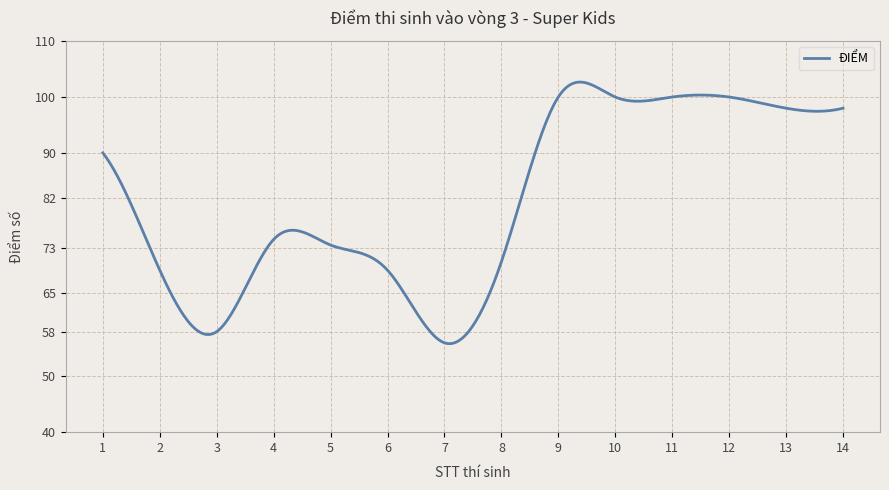

What is the minimum value shown in the chart?

55.8